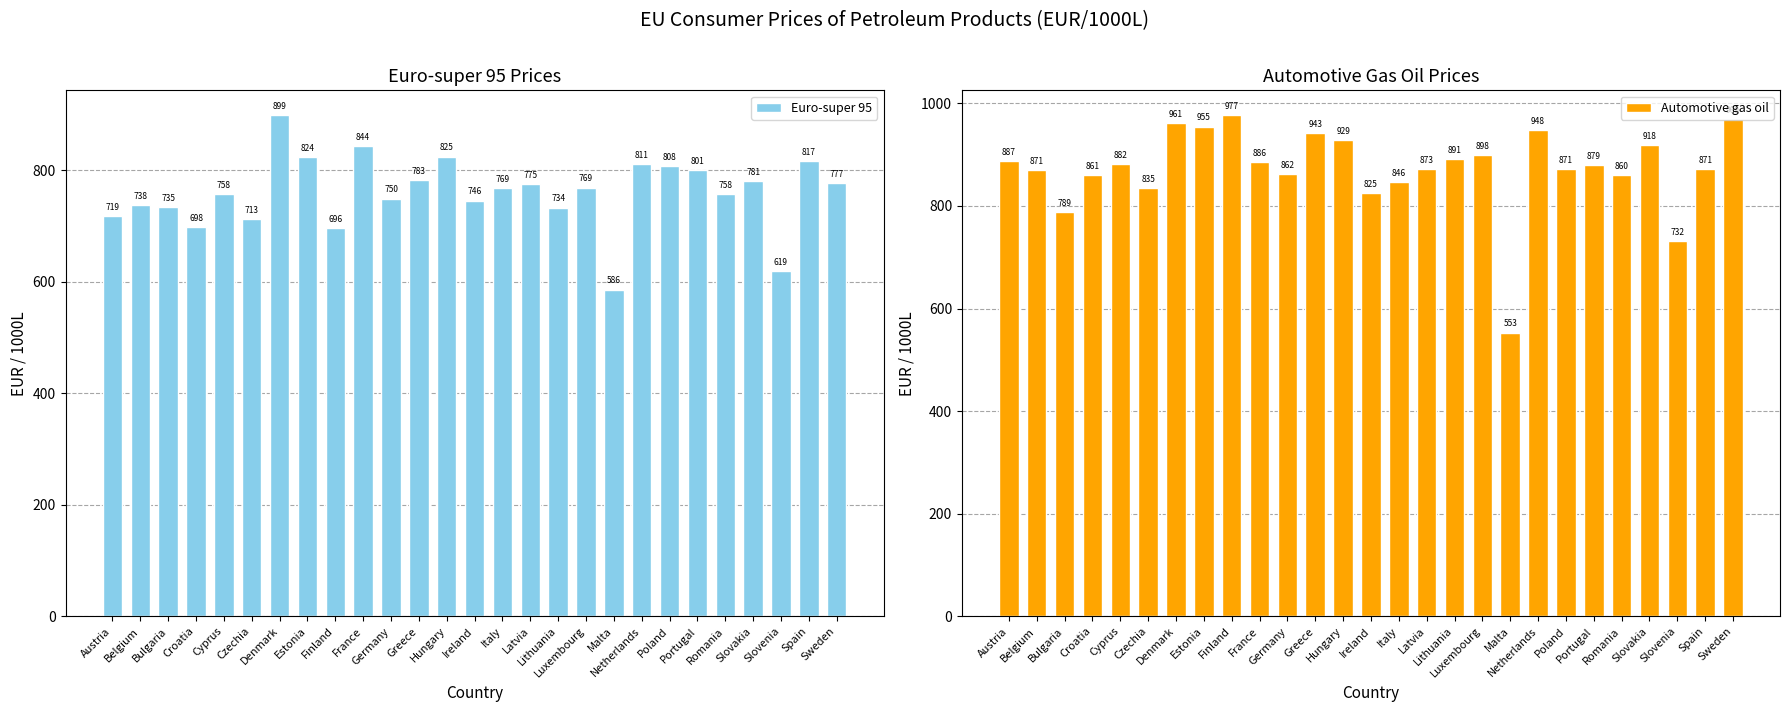

What is the difference between the maximum and second lowest values in the Automotive gas oil series?

244.5